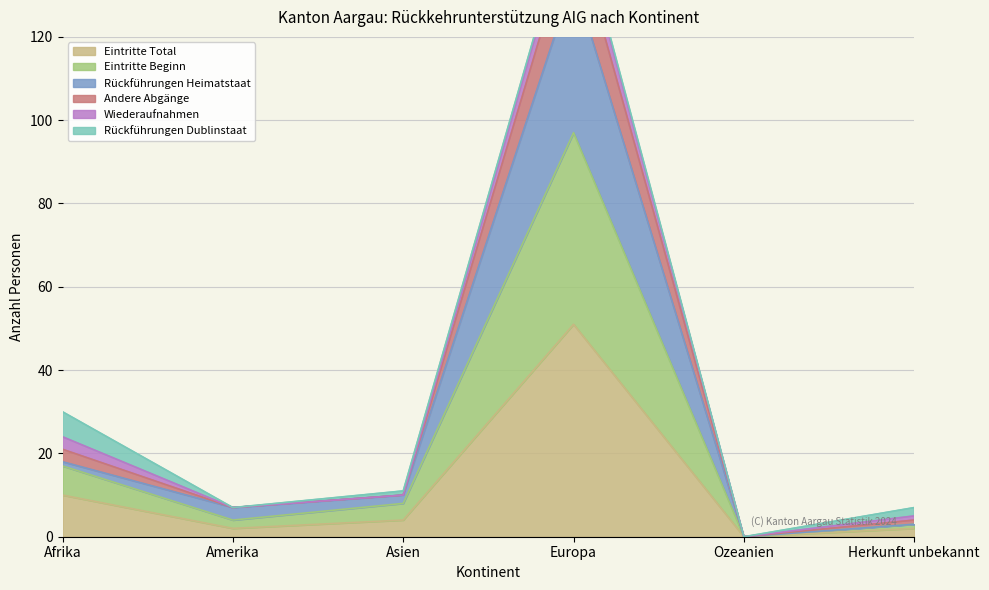

At which category is the sum across all series the highest?

Europa